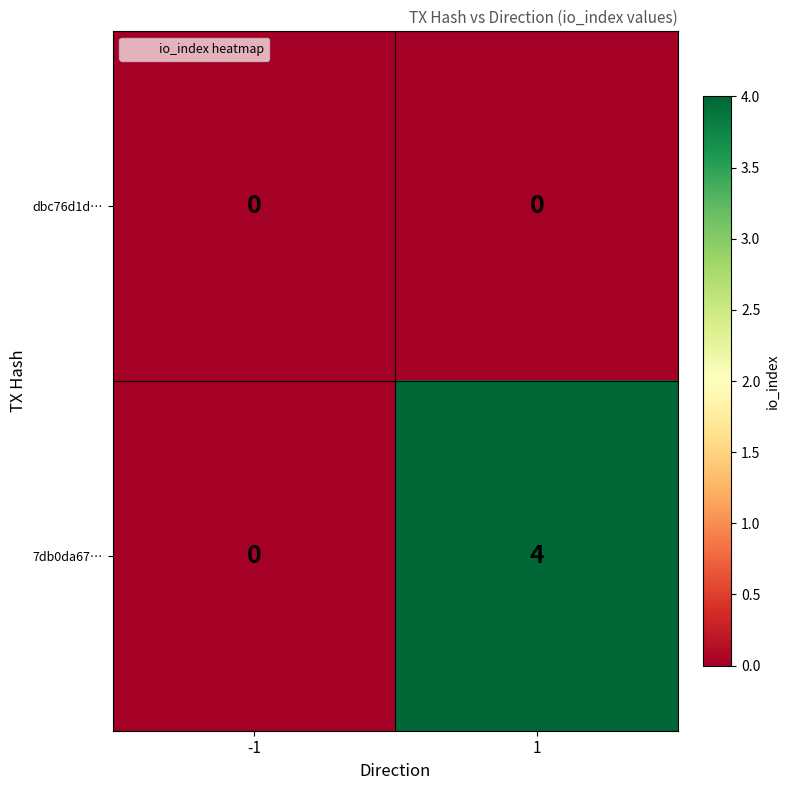

Count the number of categories in the chart.

2